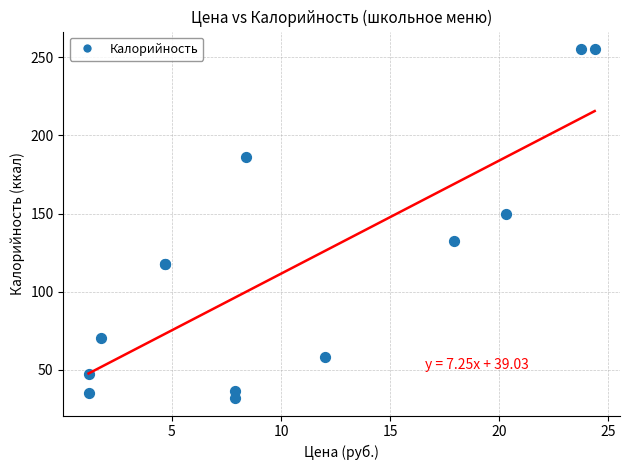

What Y value in the scatter plot is closest to 143?

149.9